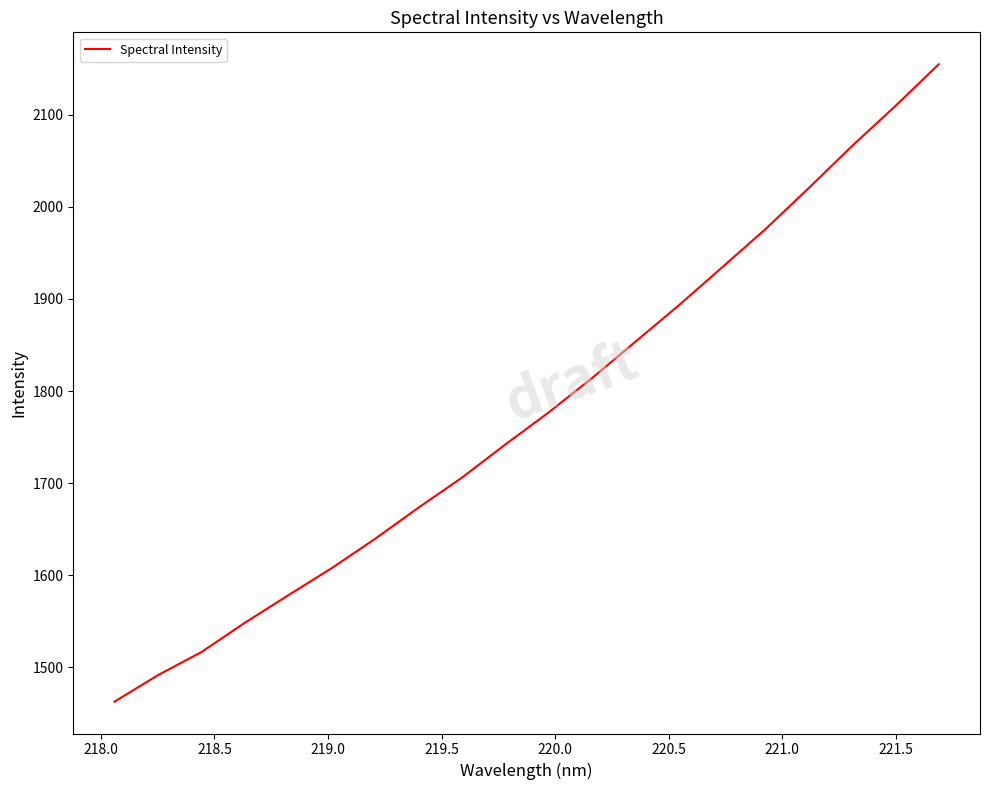

What is the smallest value displayed?

1462.9